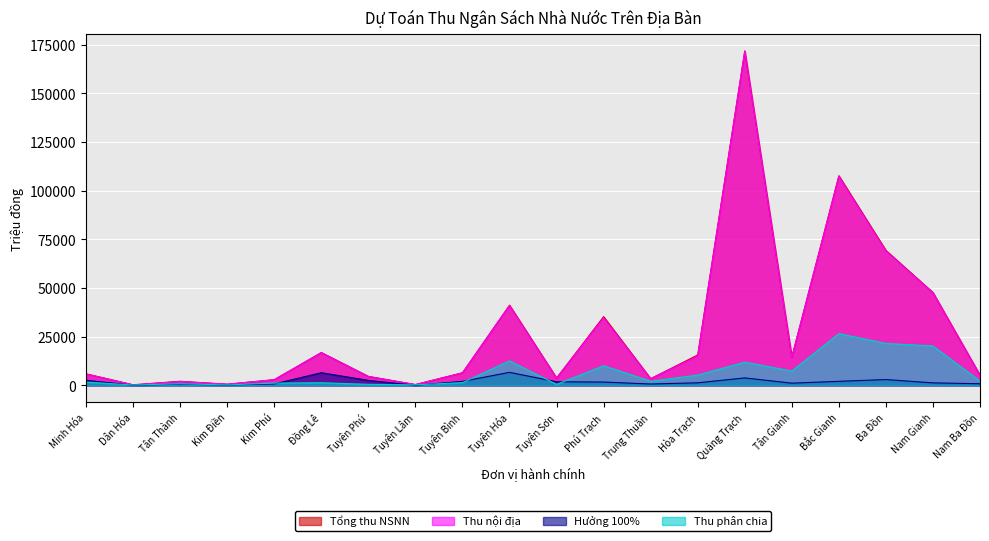

Reading left to right, list all the values displayed in this chart.

Tổng thu NSNN: 5921.1	276.3	2099.1	583.0	2919.4	16833.3	4589.0	400.0	6447.6	41167.4	3768.0	35274.3	3428.2	15592.3	171696.5	14489.6	107626.4	69293.7	47642.6	5206.6
Thu nội địa: 5813.0	269.0	1948.0	583.0	2879.0	16805.5	4585.5	400.0	6437.0	40949.0	3768.0	34690.0	3425.0	15008.0	171632.0	14428.0	107299.7	68967.0	47638.0	5189.8
Hưởng 100%: 2593.0	79.0	582.0	167.0	717.0	6487.5	2542.8	57.0	2039.0	6675.0	1836.0	1698.0	690.0	1306.0	3819.0	1124.0	2069.7	2982.0	1271.0	838.8
Thu phân chia: 1695.0	173.0	792.0	220.0	1157.0	1337.5	515.2	274.0	1397.0	12587.5	504.0	10069.0	2100.0	5286.0	11911.0	7333.0	26562.3	21510.0	20196.0	2194.2